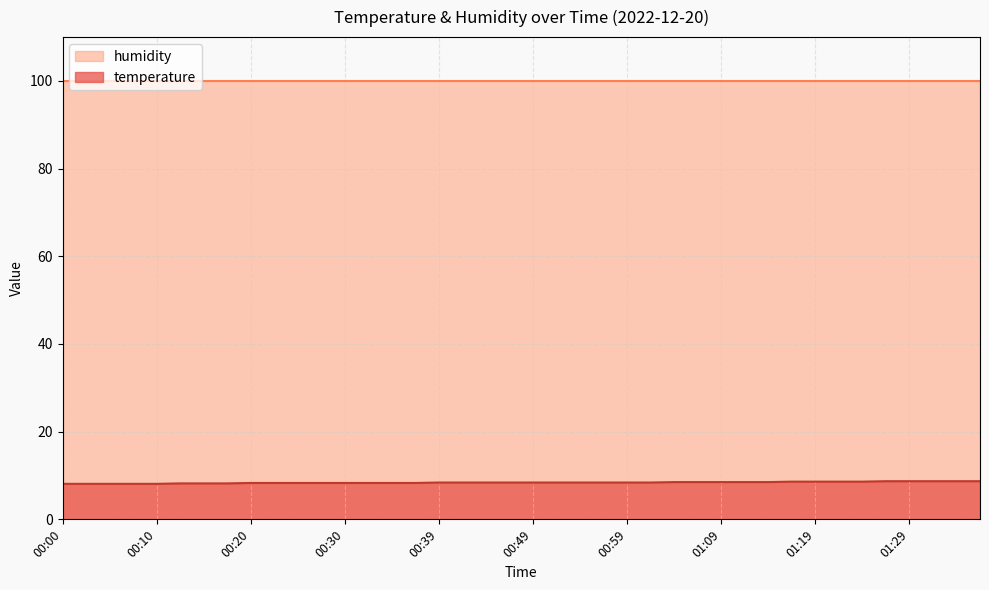

True or false: temperature has a value of 8.1 at 00:10.

True